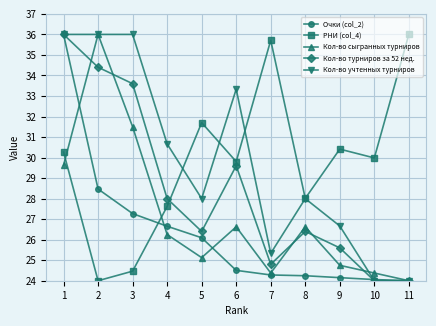

What is the sum of all Кол-во учтенных турниров values?

328.0